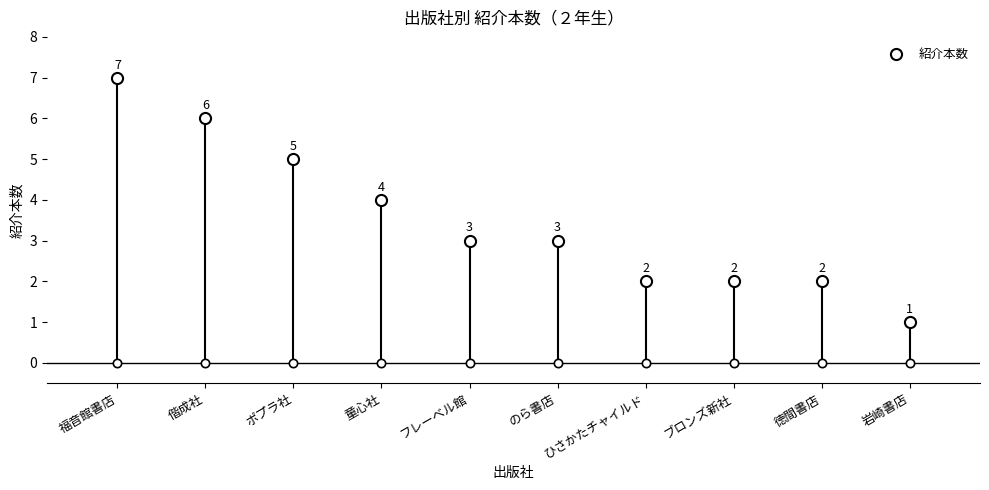

Reading right to left, list all the values displayed in this chart.

1	2	2	2	3	3	4	5	6	7